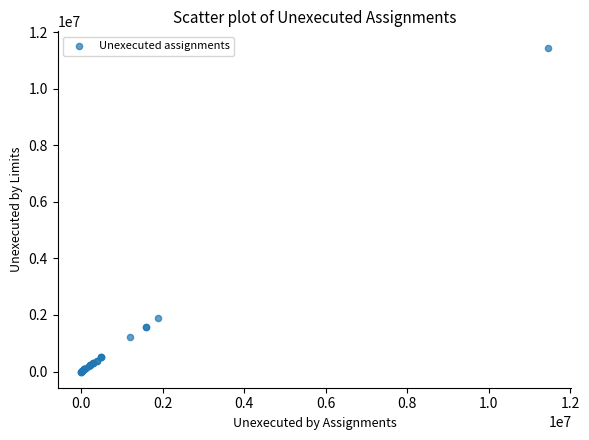

What Y value in the scatter plot is closest to 5729441?

1890447.9